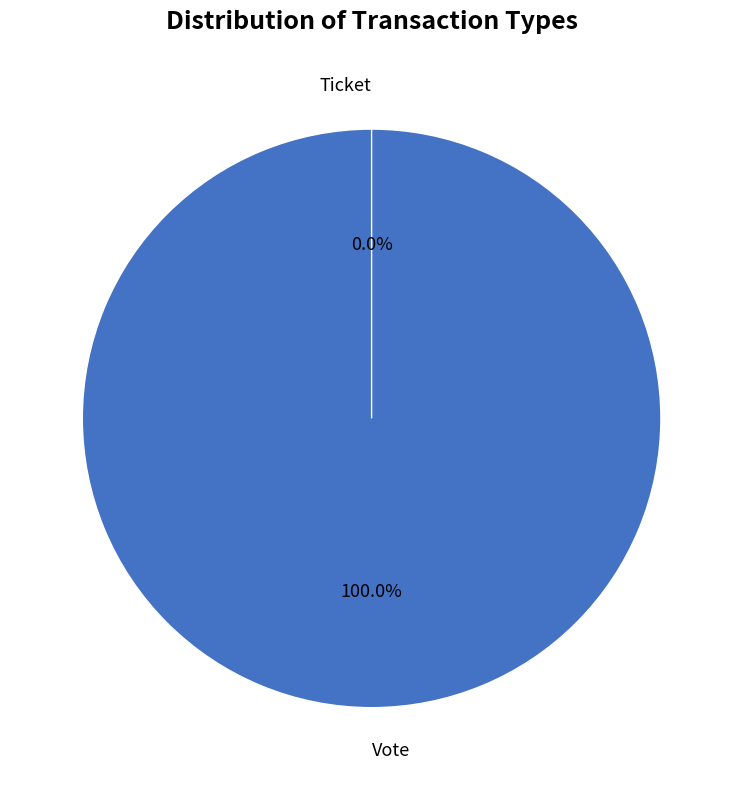

To the nearest percent, what is the difference between the Vote and Ticket slice percentages?

100%